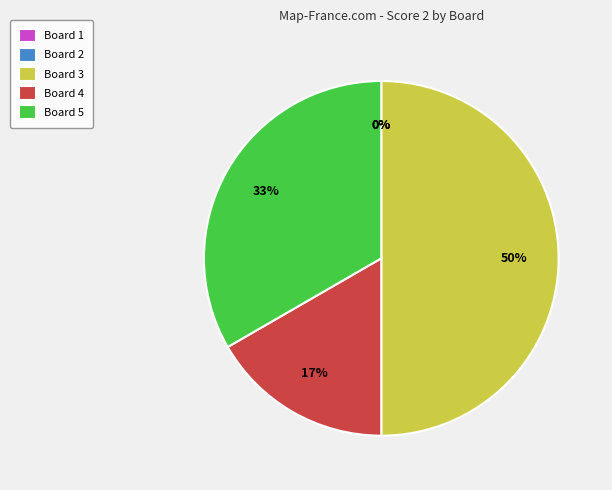

To the nearest percent, what portion does Board 5 represent?

33%